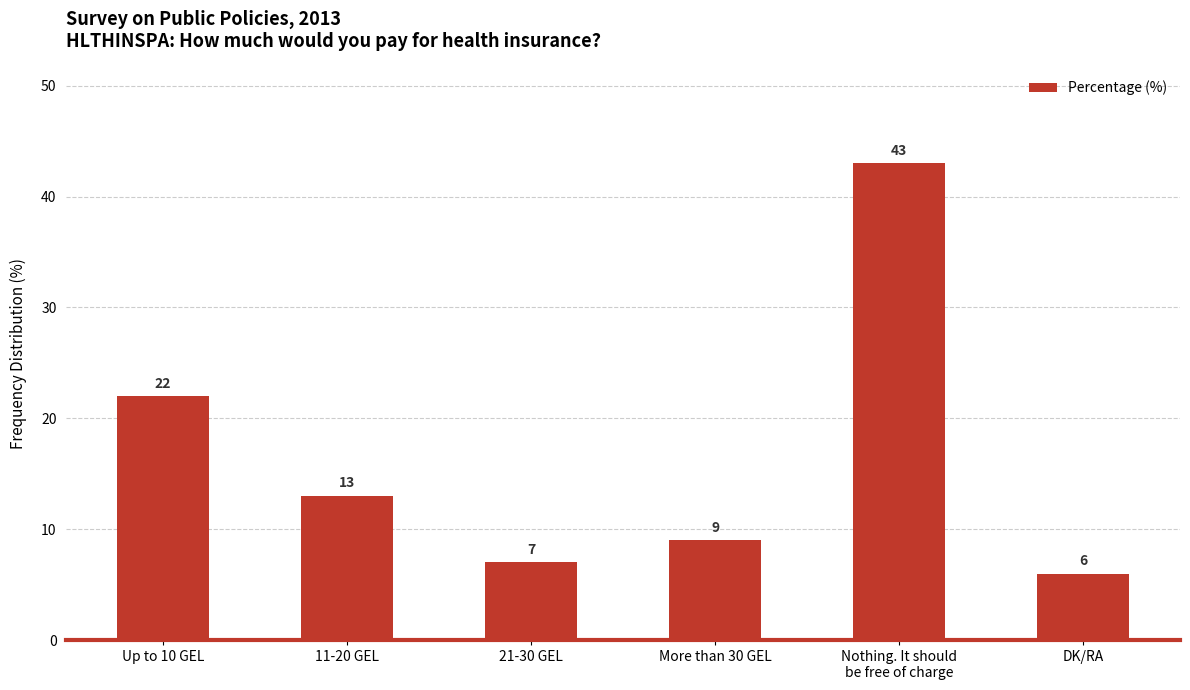

Rank the categories by value from lowest to highest.

DK/RA, 21-30 GEL, More than 30 GEL, 11-20 GEL, Up to 10 GEL, Nothing. It should
be free of charge